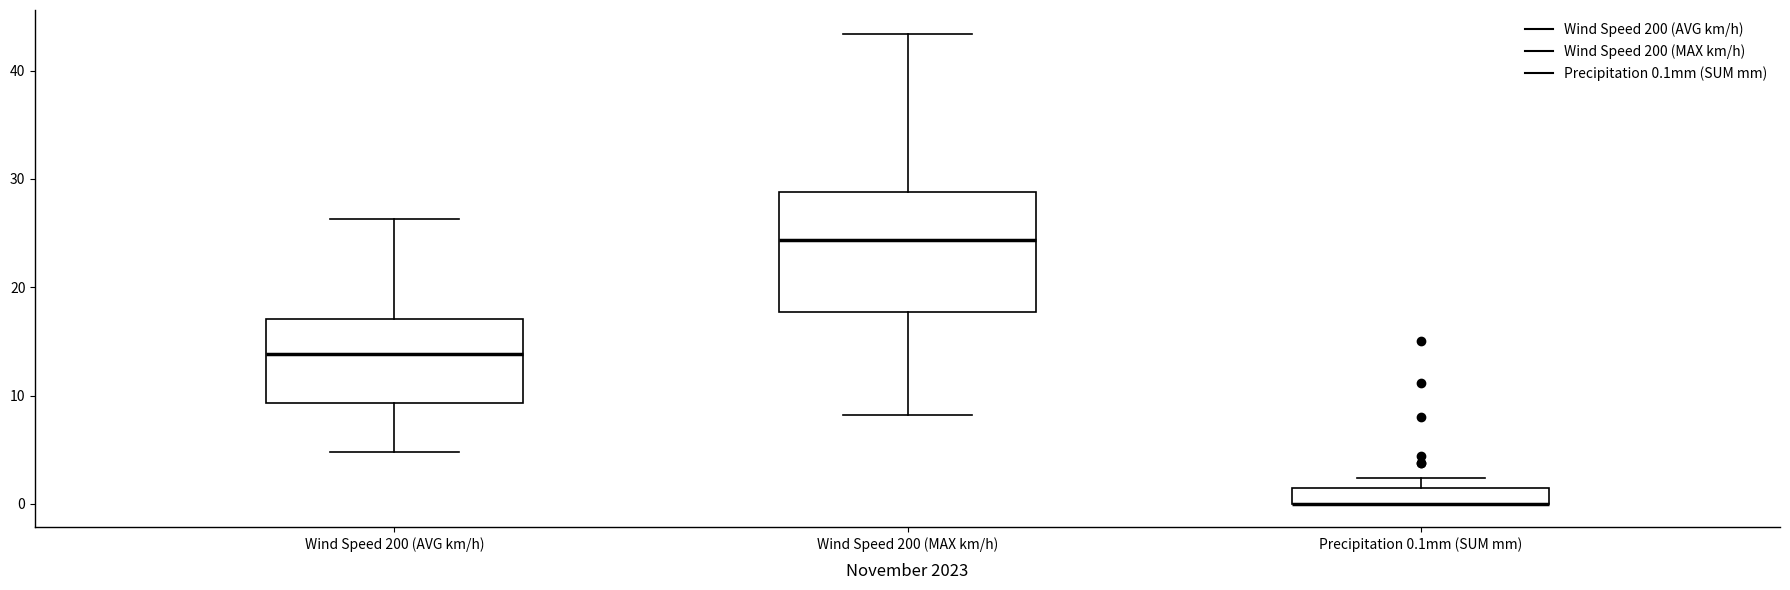

Where does the median line of the box for Wind Speed 200 (MAX km/h) sit on the y-axis? The values are not printed on the chart, so give them approximately, as read against the axis.

24